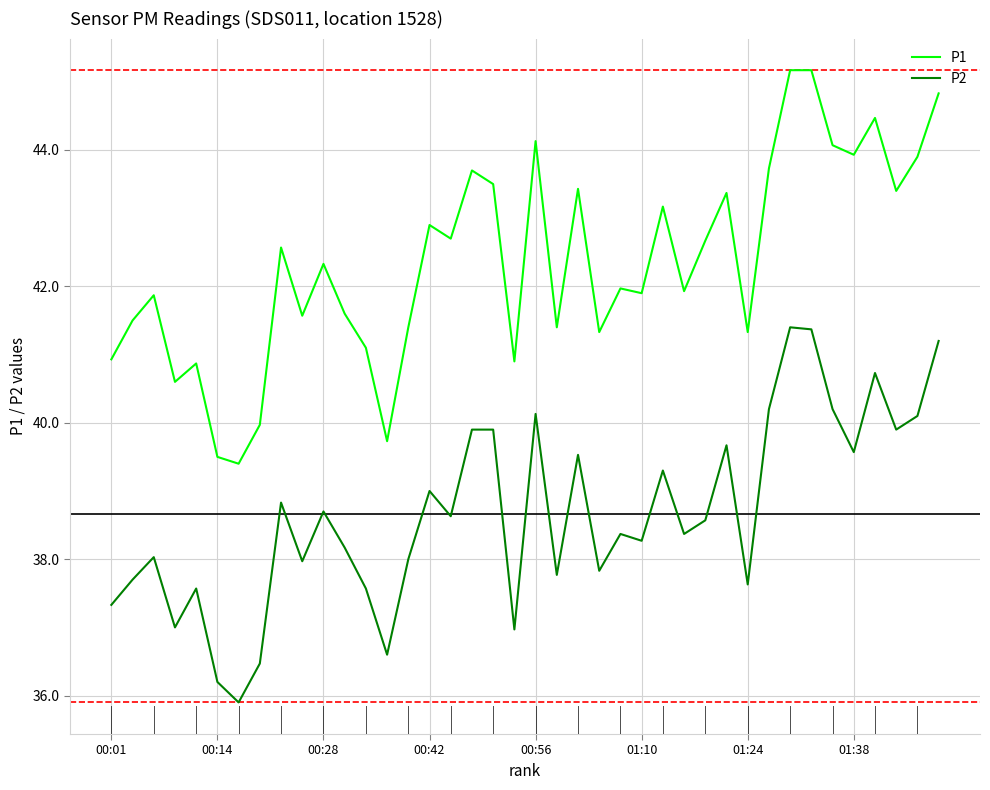

What is the difference between the second highest and second lowest values in the P2 series?

5.2